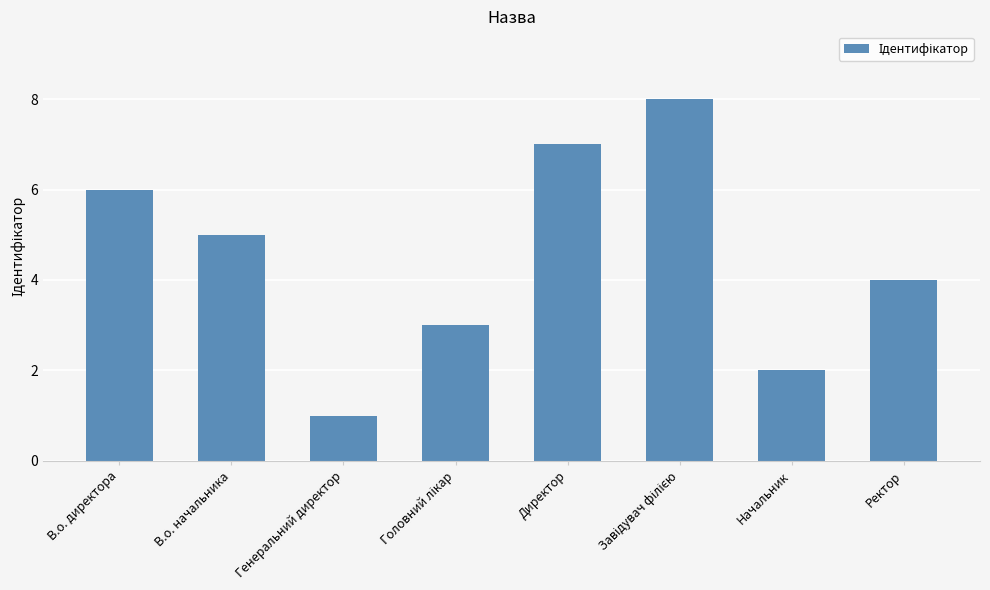

Are the bars grouped side by side (vs. stacked)?

No